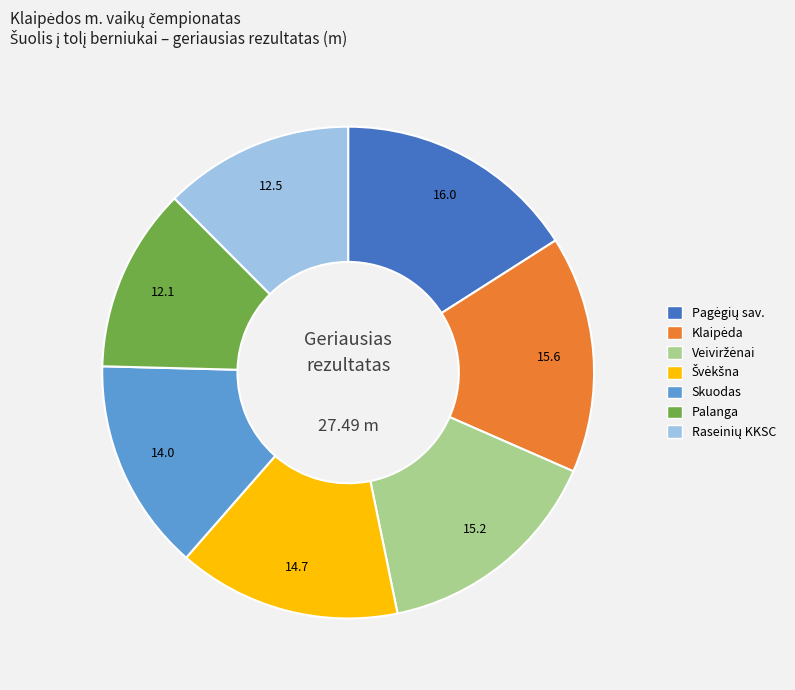

Is there a majority slice in this chart?

No